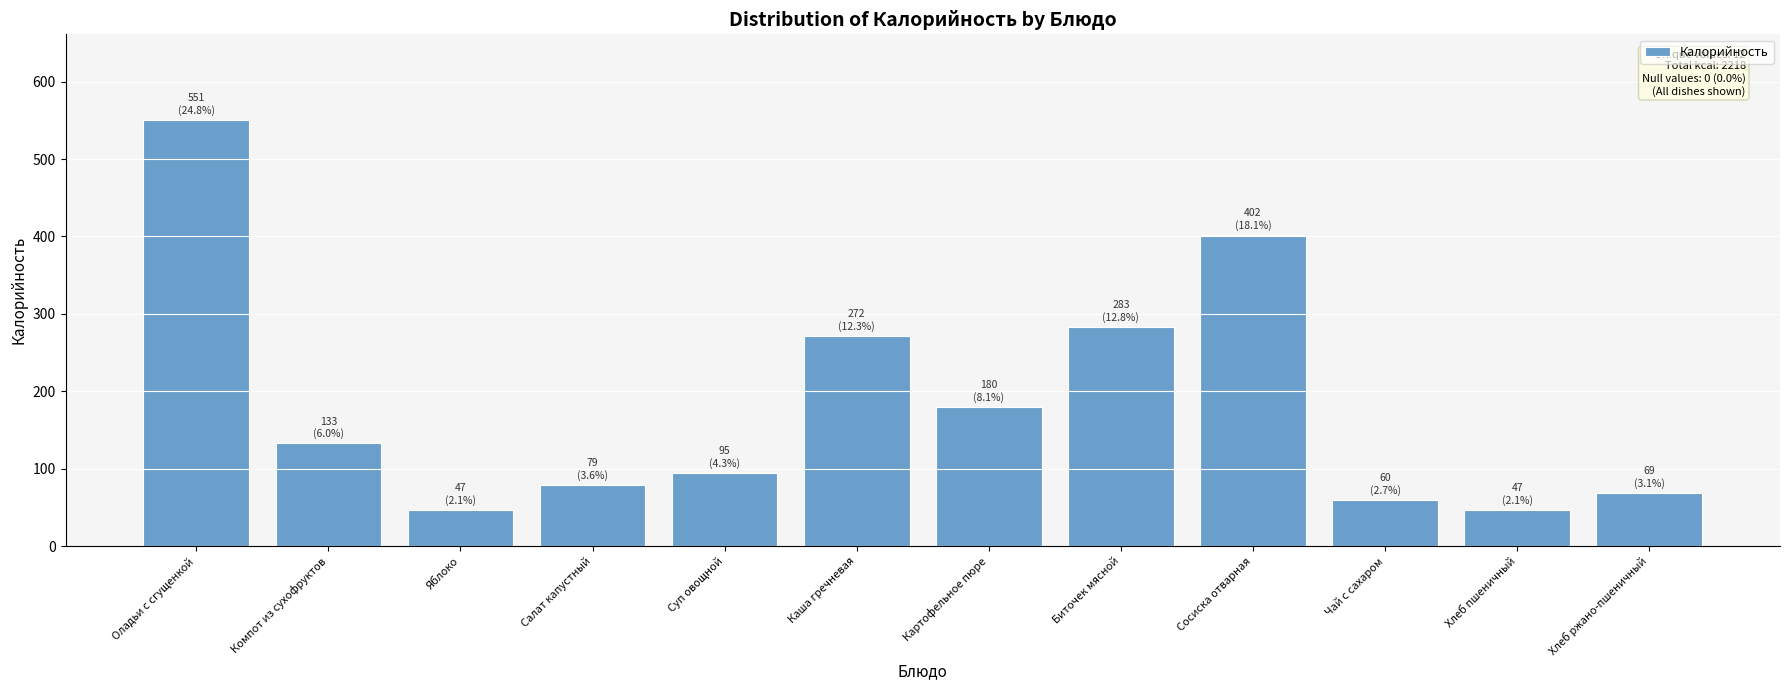

What is the value of the 10th bar from the left?

60